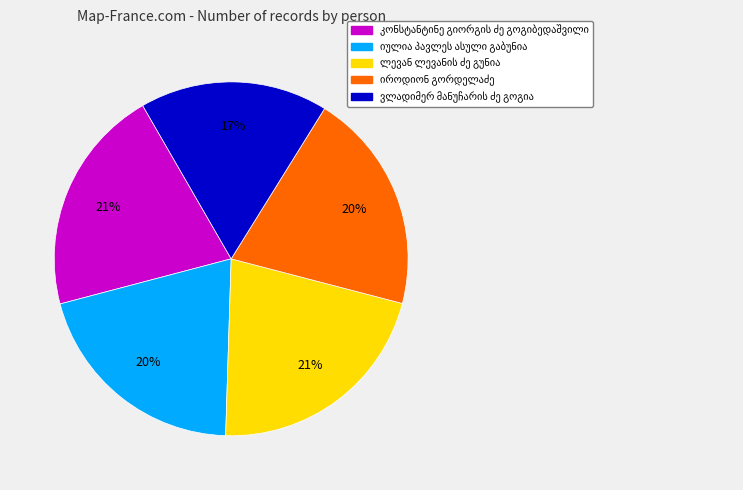

Is there a majority slice in this chart?

No